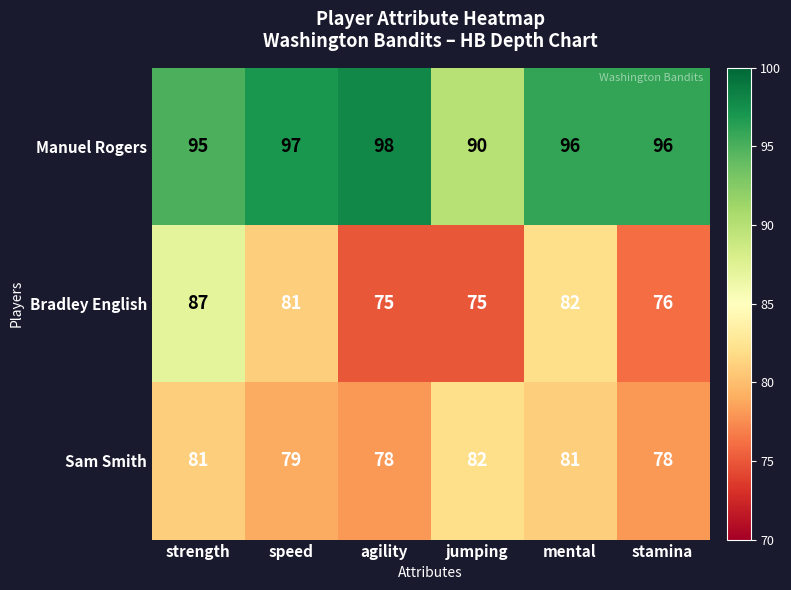

Which series has the widest spread of values?

Bradley English